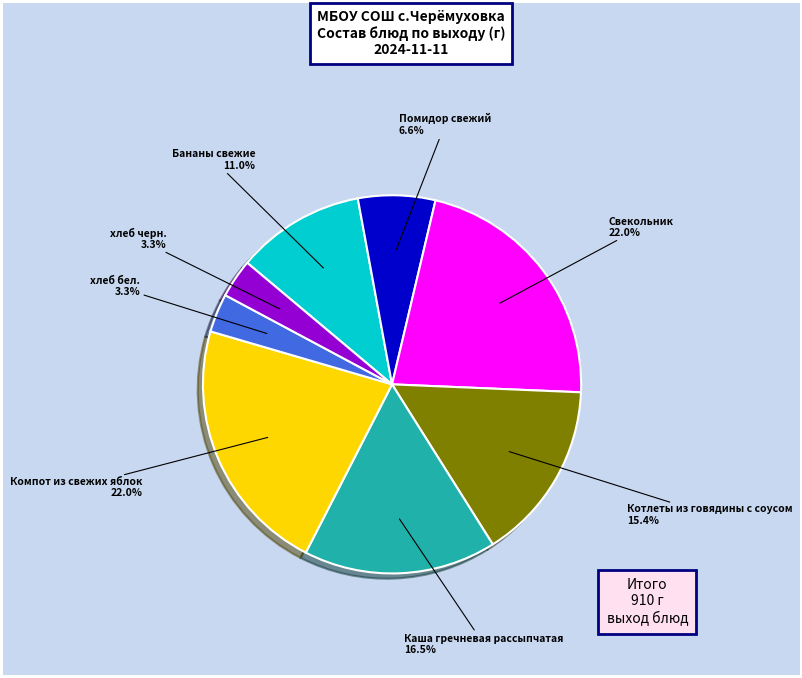

Does any single category account for the majority?

No